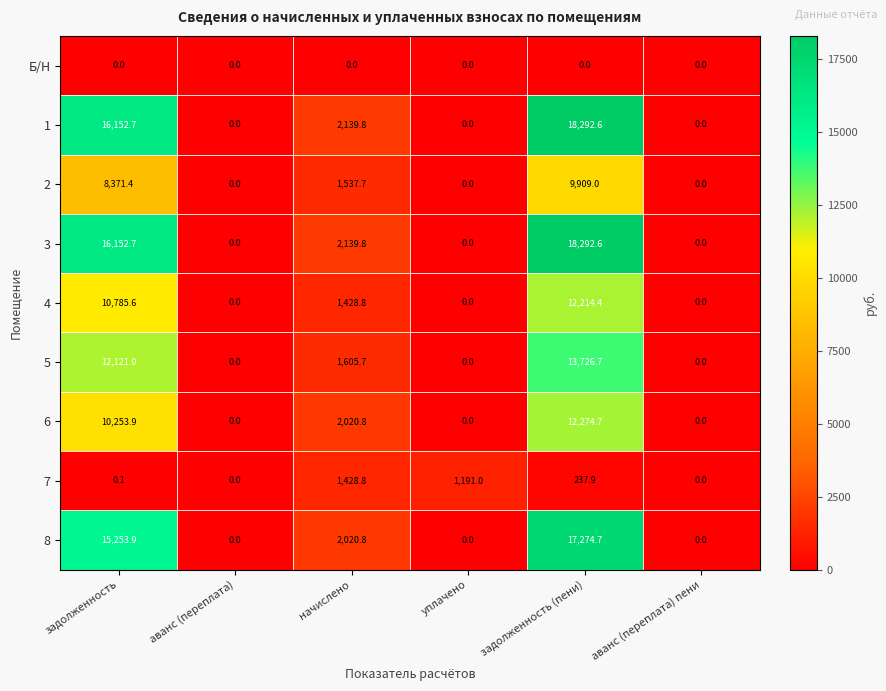

What is the difference between the highest and lowest values at начислено?

2139.8